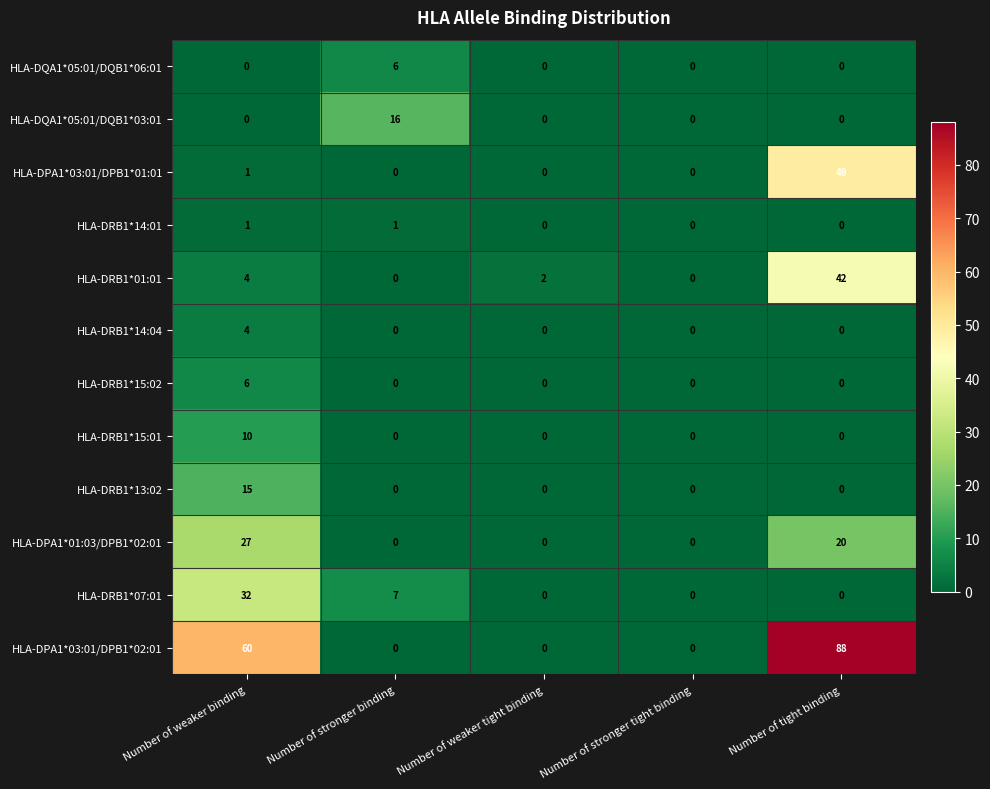

At which category is the sum across all series the highest?

Number of tight binding